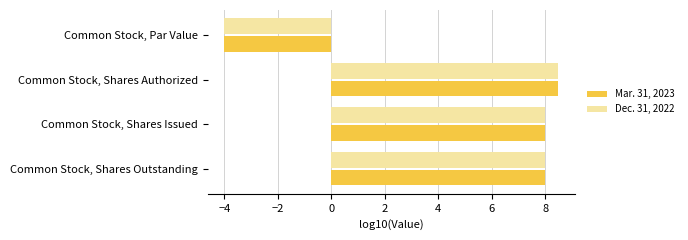

What is the sum of the Dec. 31, 2022 values at Common Stock, Shares Outstanding and Common Stock, Par Value?

4.0